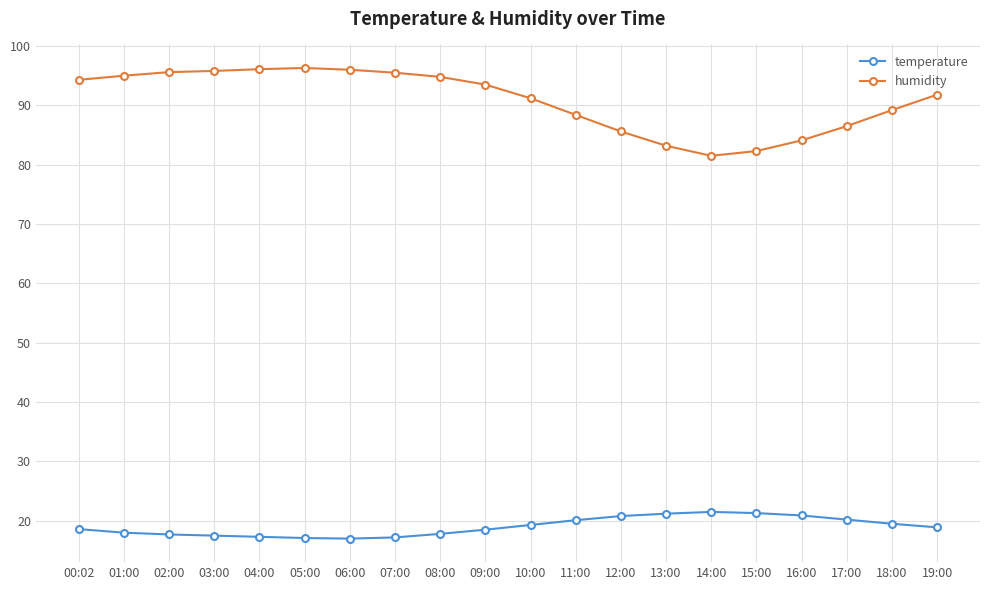

What is the highest value of the humidity series?

96.3